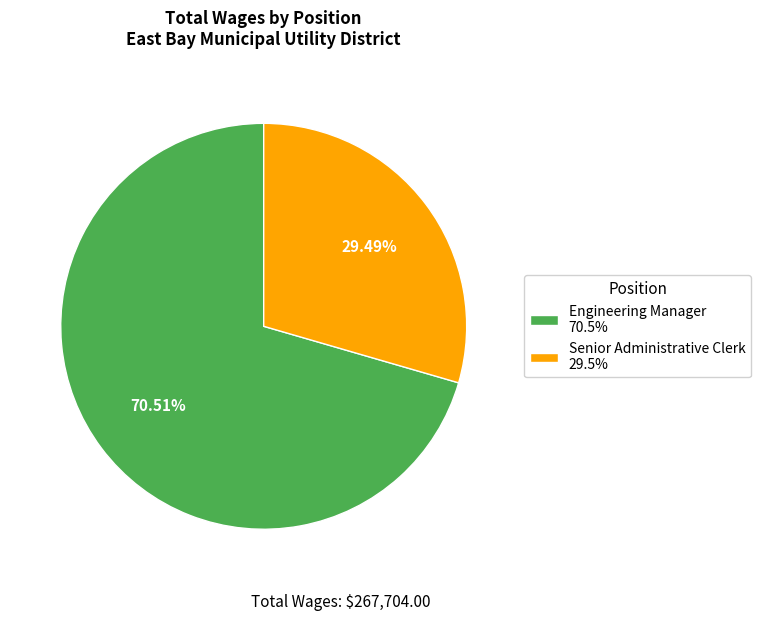

To the nearest percent, what percentage of the pie is Senior Administrative Clerk?

29%